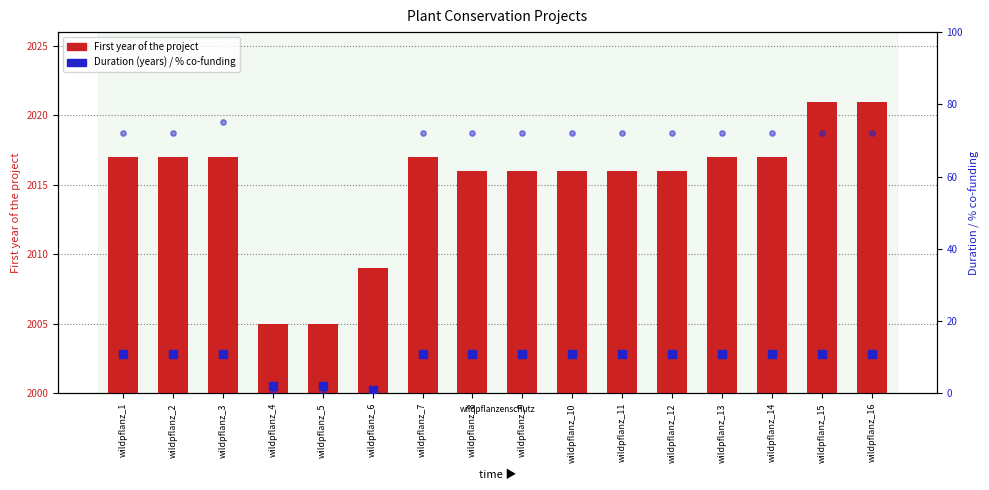

Which series reaches the maximum Y coordinate?

First year of the project